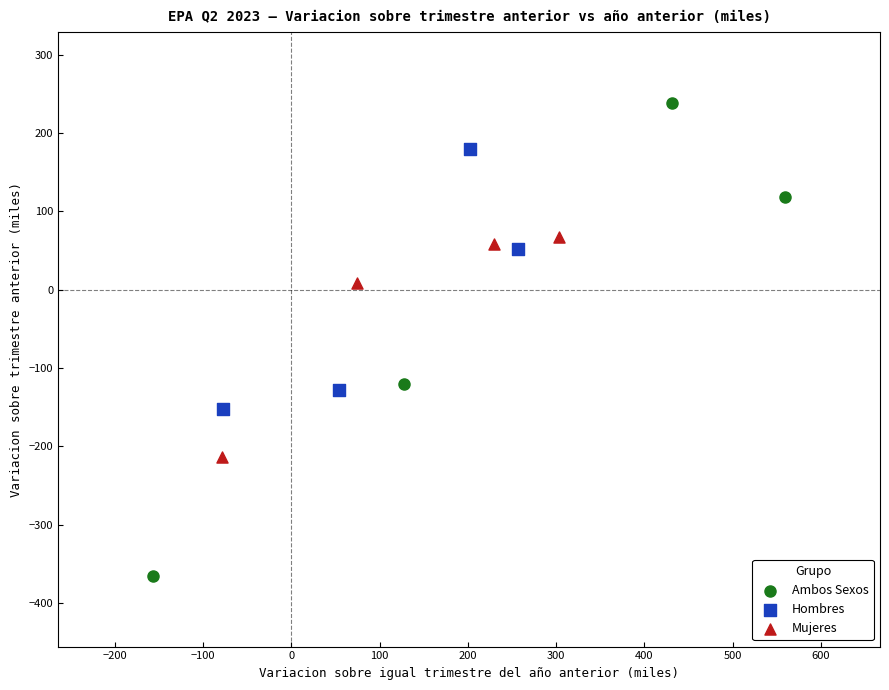

Which series reaches the maximum Y coordinate?

Ambos Sexos